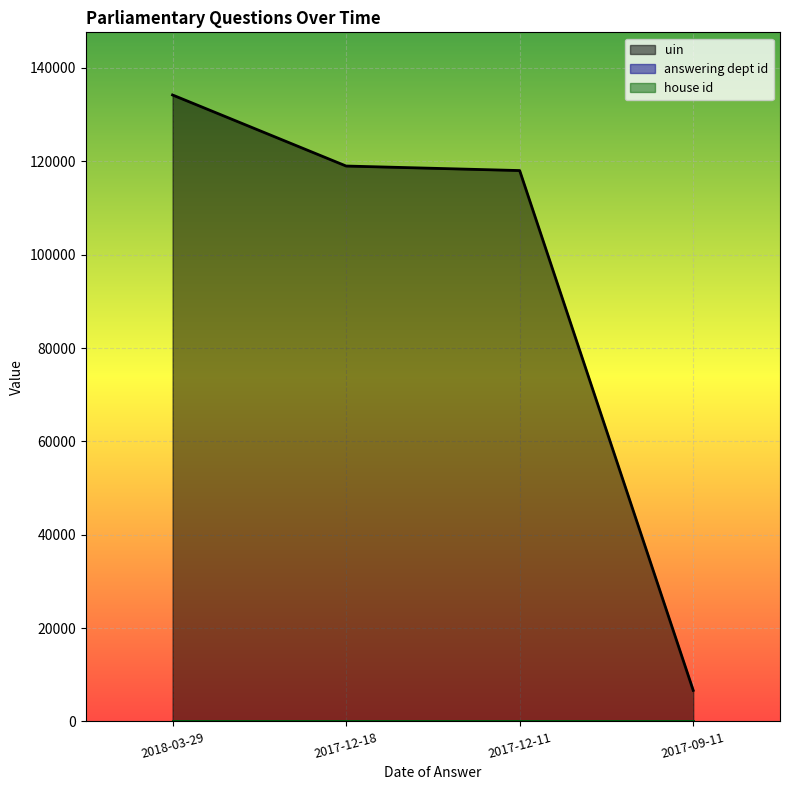

Between 2018-03-29 and 2017-12-18, which is larger?

2018-03-29